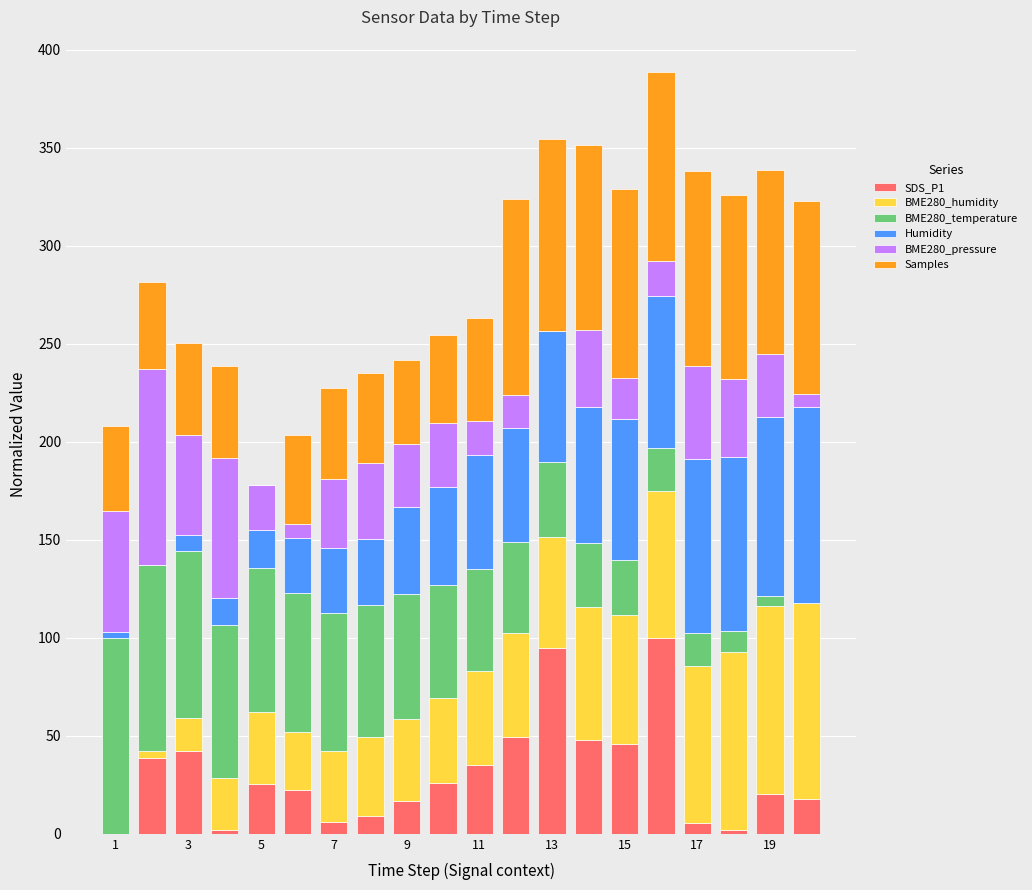

At which label does BME280_temperature first exceed 57?

1